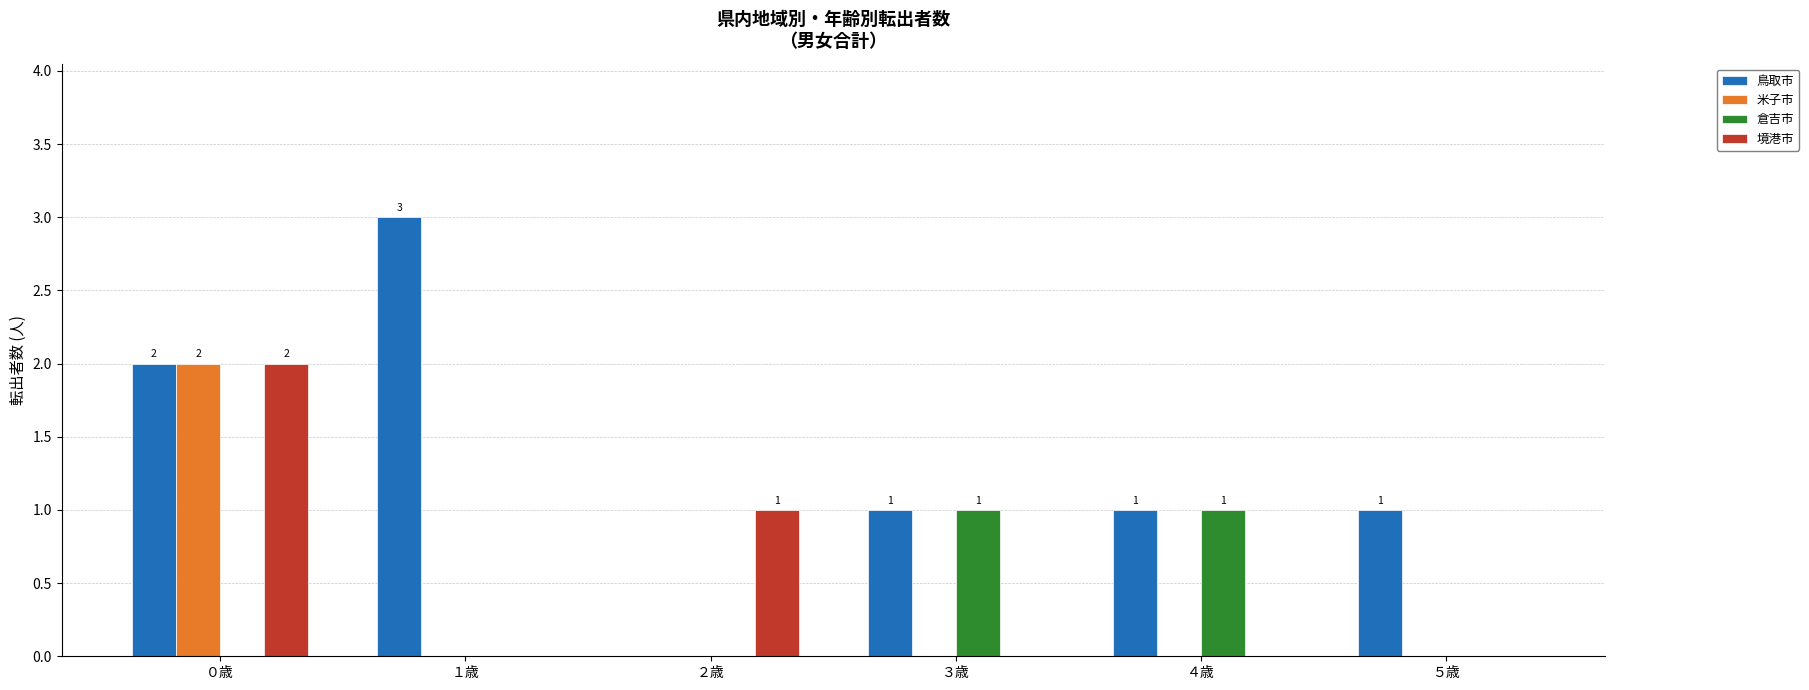

Does the chart contain stacked bars?

No